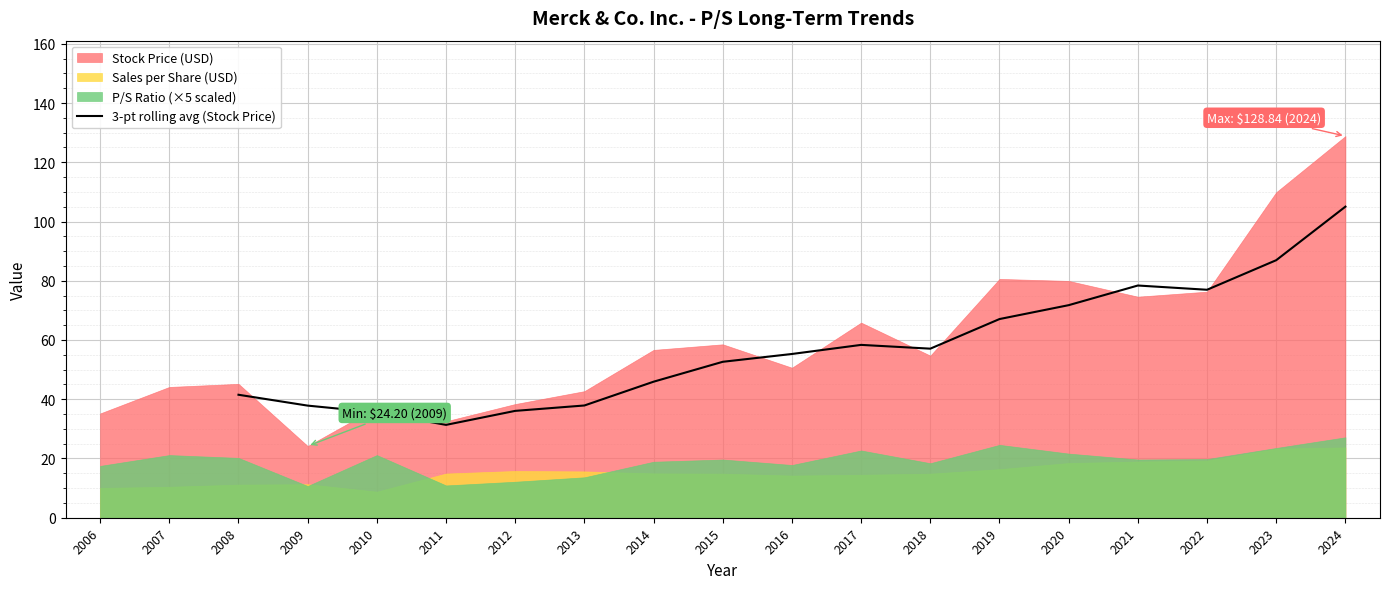

What is the minimum value for 3-pt rolling avg (Stock Price)?

31.3